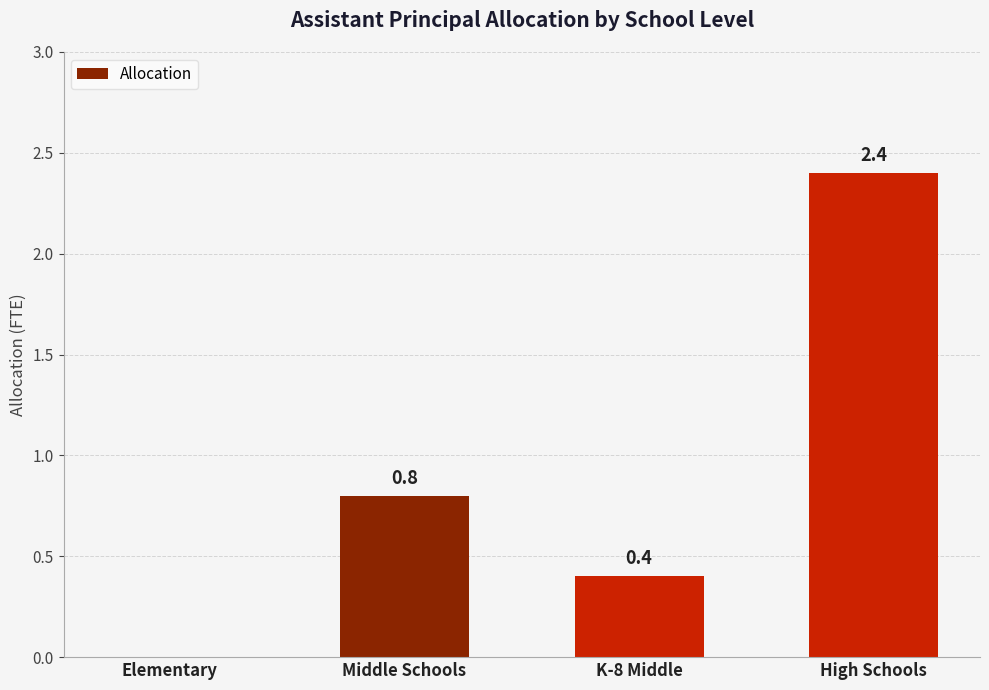

Reading left to right, list all the values displayed in this chart.

0.0	0.8	0.4	2.4